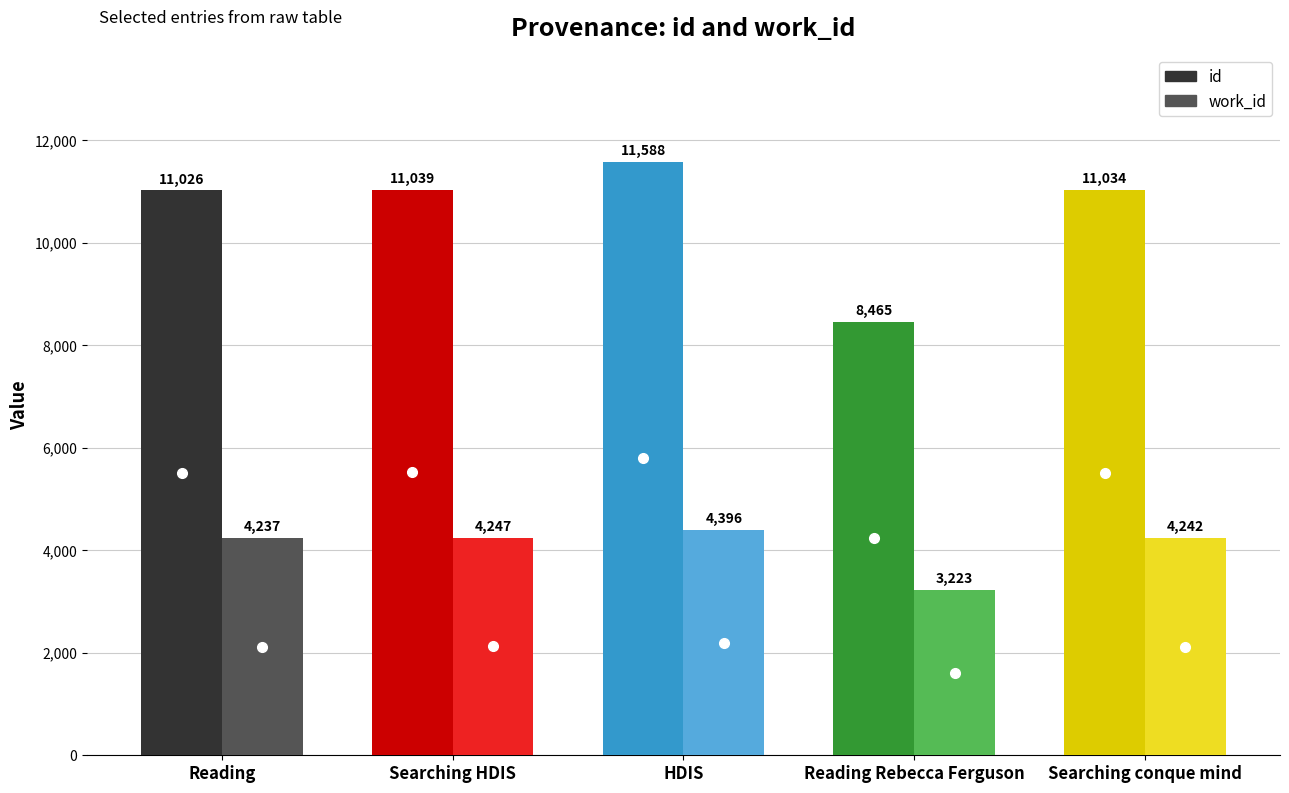

At how many categories does at least one series exceed 11102?

1